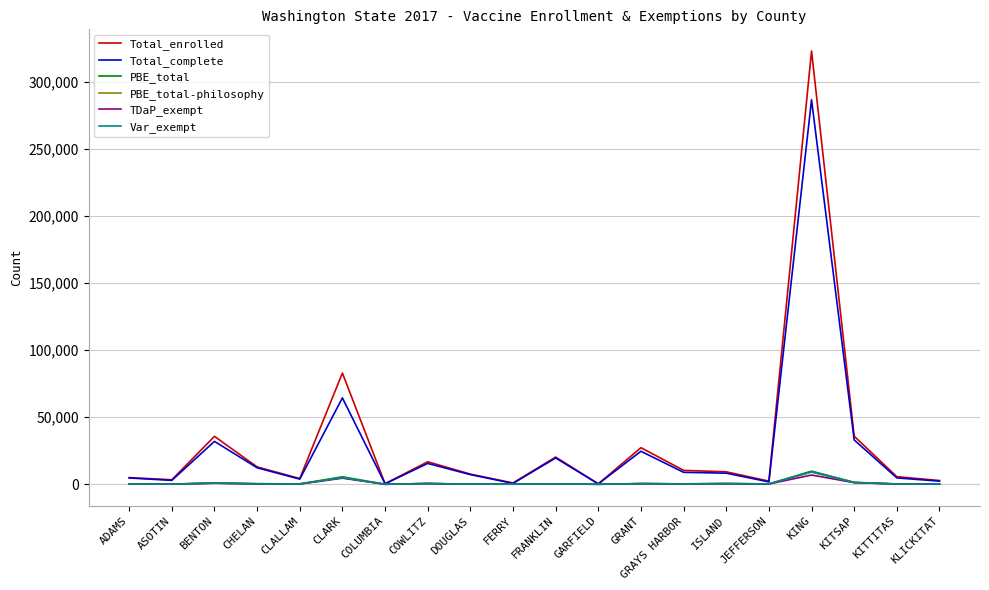

At how many categories does at least one series exceed 303072?

1